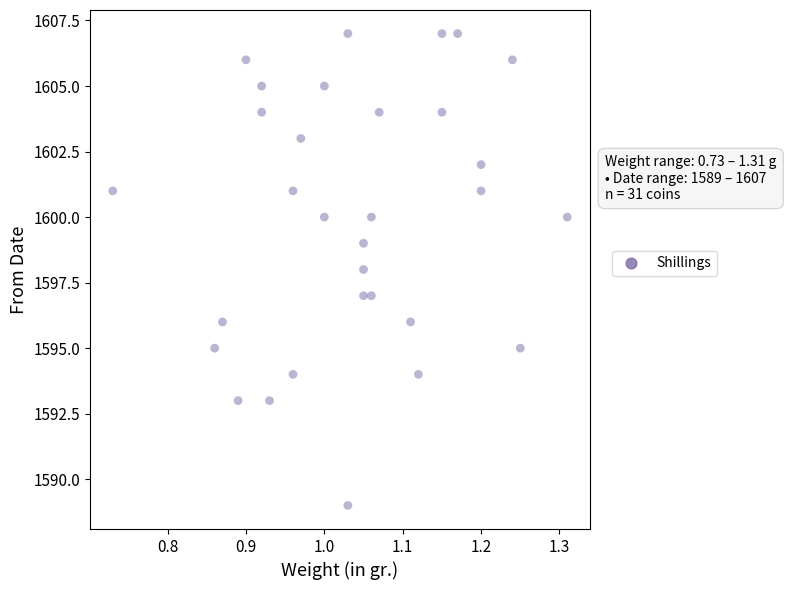

What is the range of Y values (max minus min)?

18